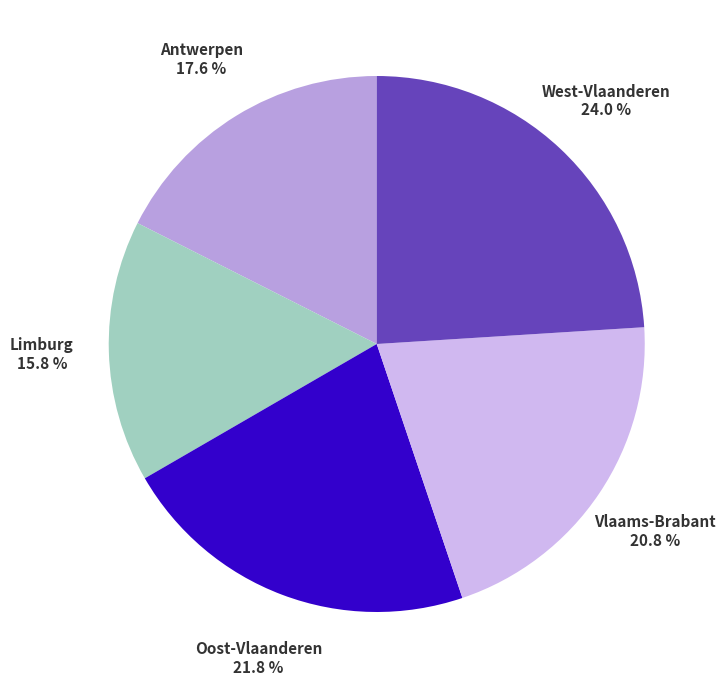

To the nearest percent, what is the difference between the largest and smallest slice percentages?

8%